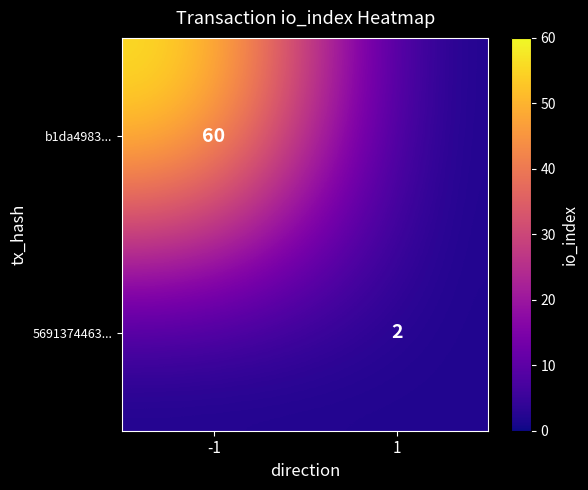

Is it true that b1da4983... equals 60 at -1?

True